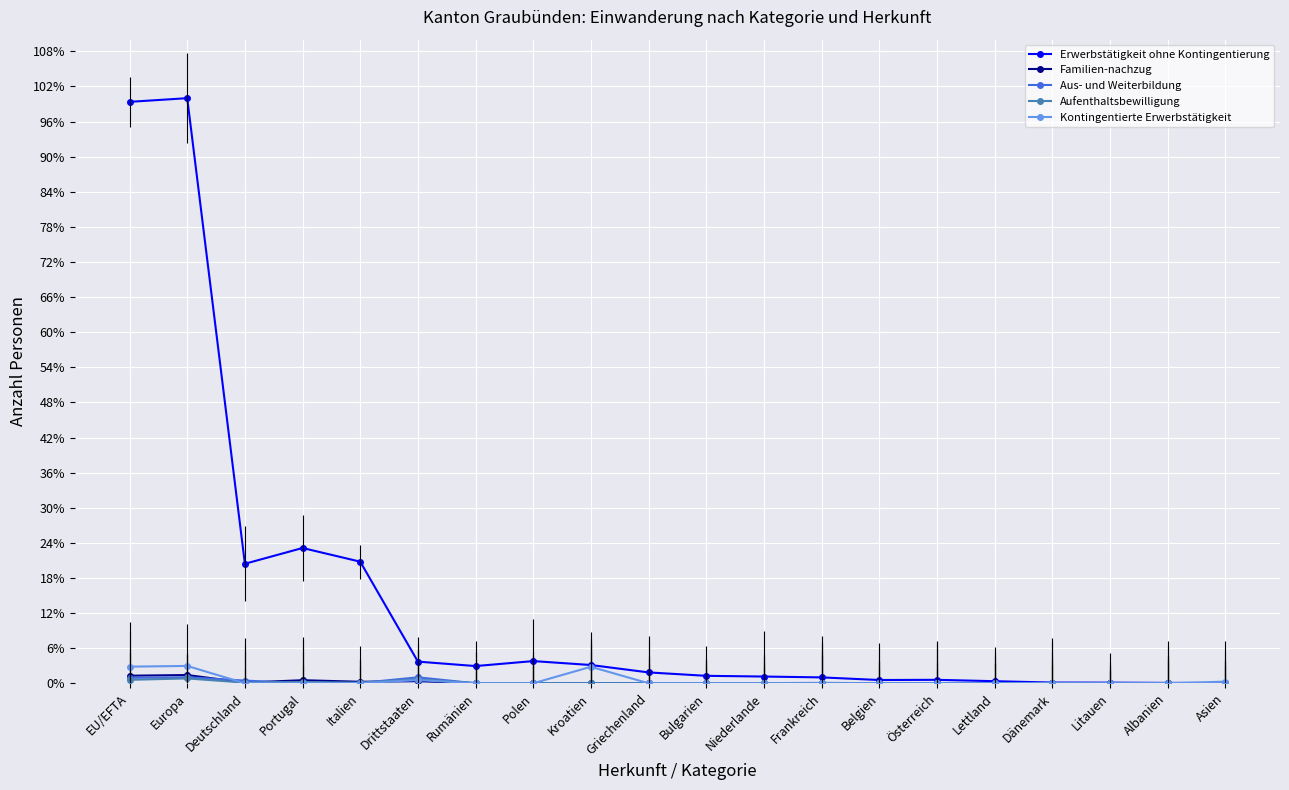

What is the label of the 5th point from the right?

Lettland